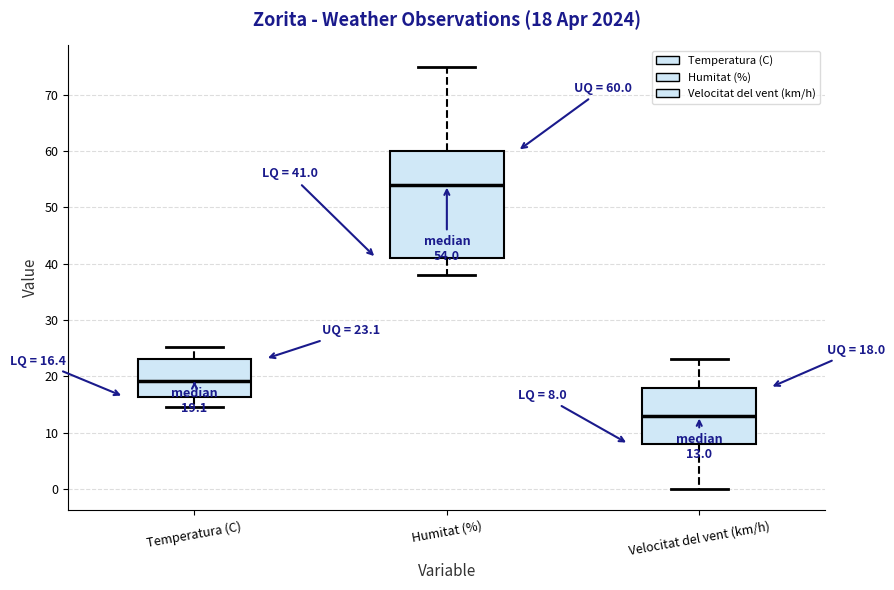

Which box has the highest median line?

Humitat (%)